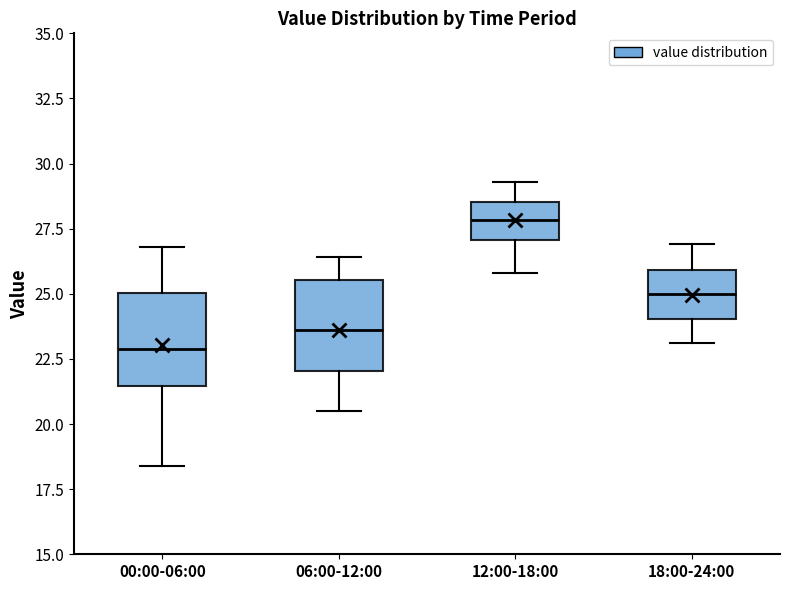

Reading left to right, transcribe this box plot: for each box, give where its median line is, the range the box spans, and where its two whiskers end, as read against the y-axis. The values are not printed on the chart, so give them approximately, as read against the axis.

00:00-06:00: median 23.0, box 21.5 to 25.0, whiskers 18.5 to 27.0
06:00-12:00: median 23.5, box 22.0 to 25.5, whiskers 20.5 to 26.5
12:00-18:00: median 28.0, box 27.0 to 28.5, whiskers 26.0 to 29.5
18:00-24:00: median 25.0, box 24.0 to 26.0, whiskers 23.0 to 27.0